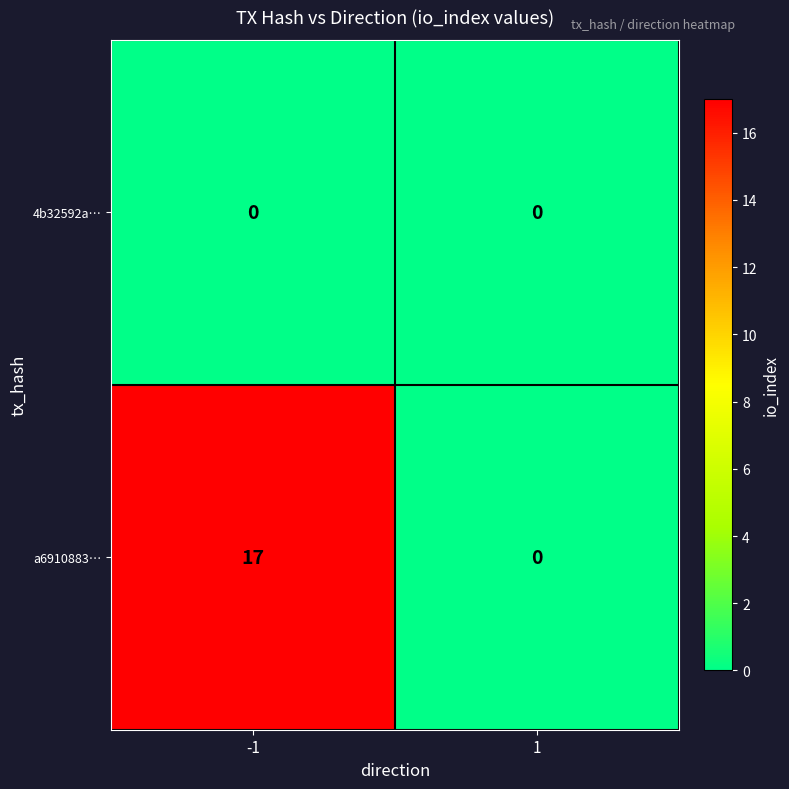

Count the number of categories in the chart.

2